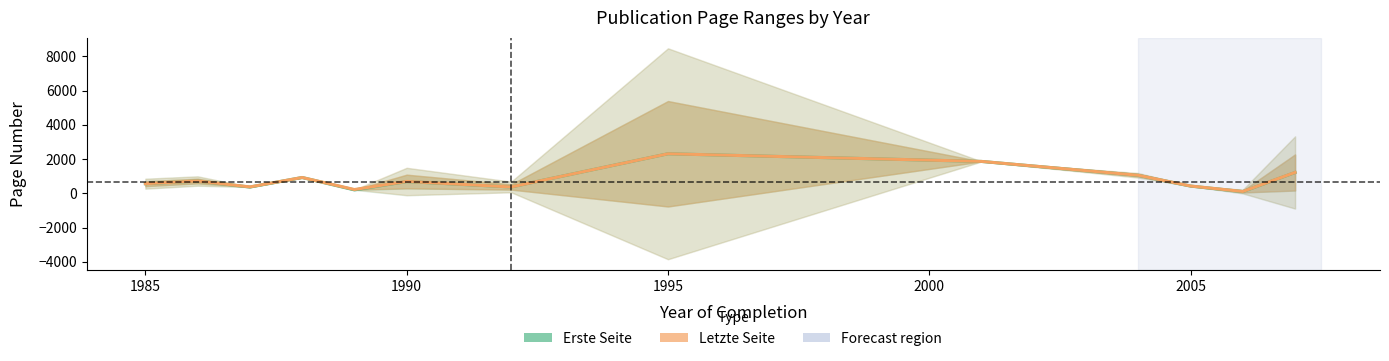

What are all the series names shown in the legend?

Erste Seite, Letzte Seite